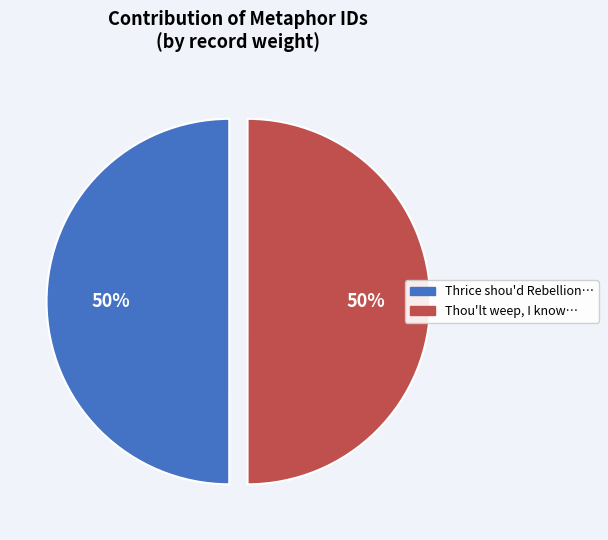

To the nearest percent, what is the average slice percentage?

50%